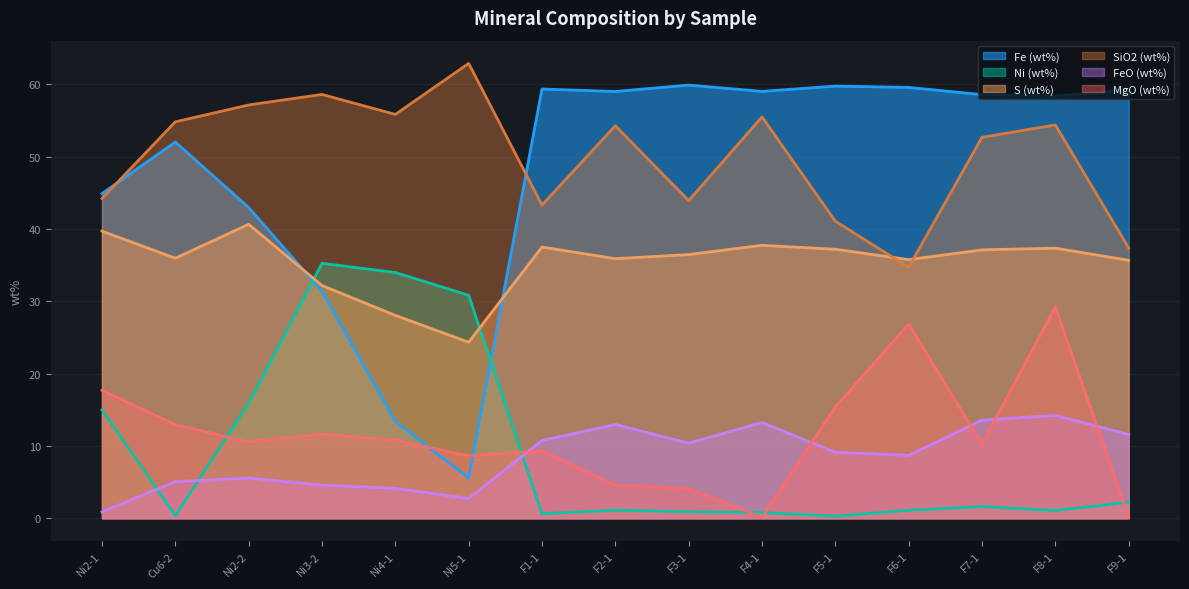

How many values in the FeO (wt%) series exceed 9?

8